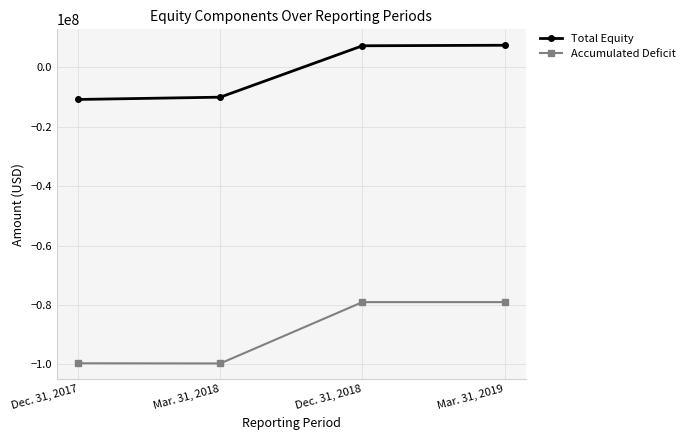

What is the label of the 4th point from the right?

Dec. 31, 2017